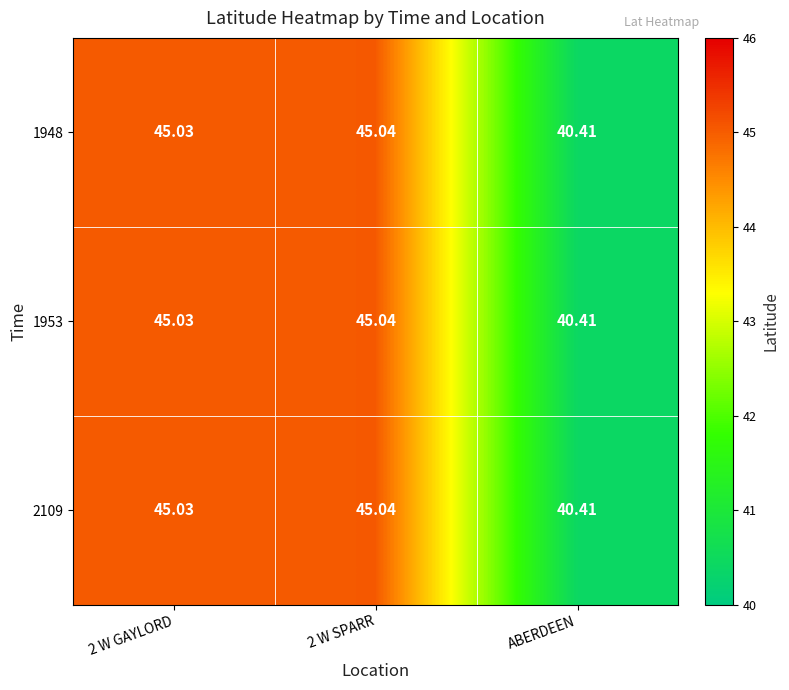

Where is 1948 nearest to the value 42?

ABERDEEN